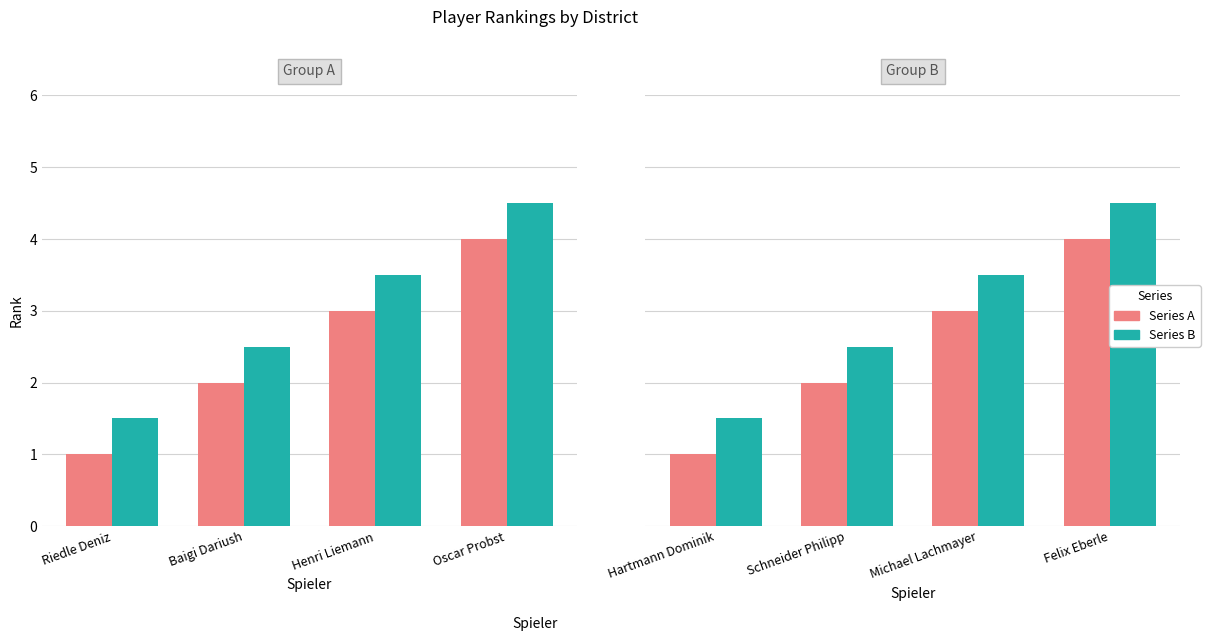

What is the average value of the Rank (Group B) series?

2.5